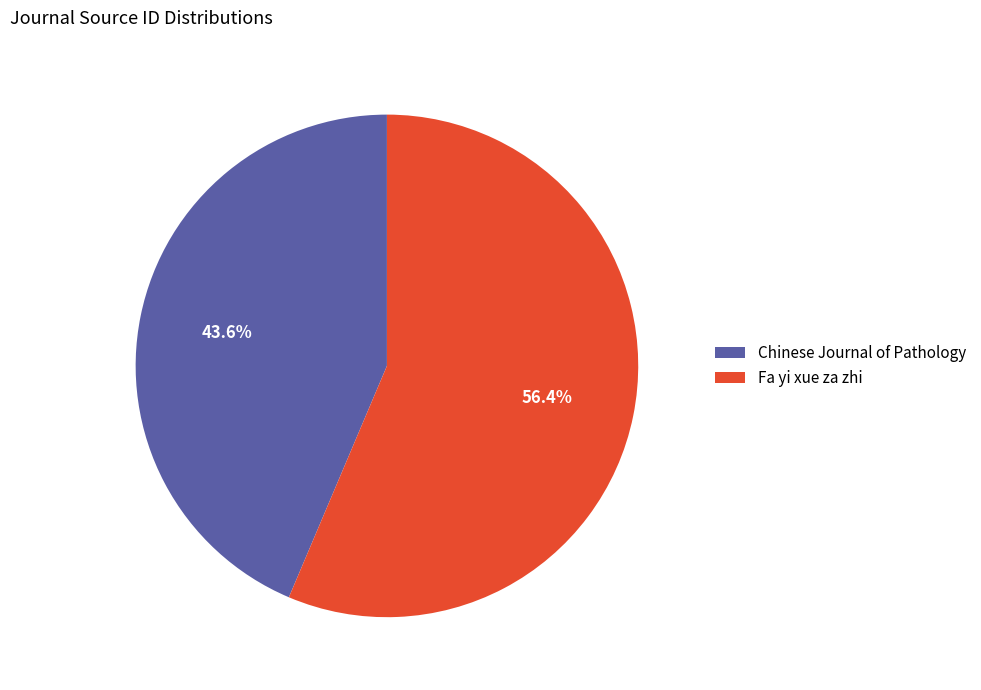

Do Chinese Journal of Pathology and Fa yi xue za zhi together represent more than half of the pie?

Yes